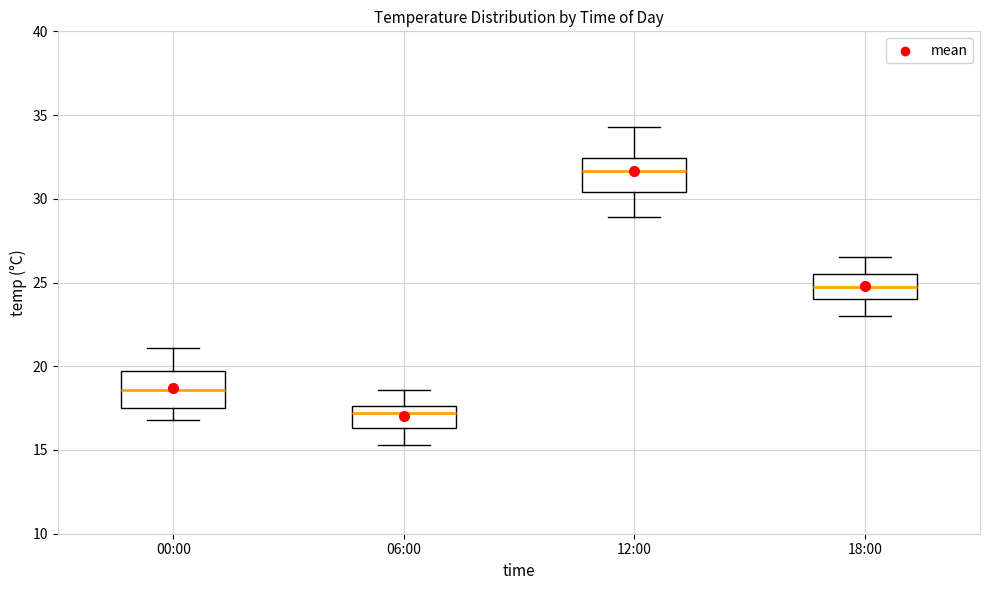

Where is the lower edge of the box for 00:00 on the y-axis? The values are not printed on the chart, so give them approximately, as read against the axis.

17.5